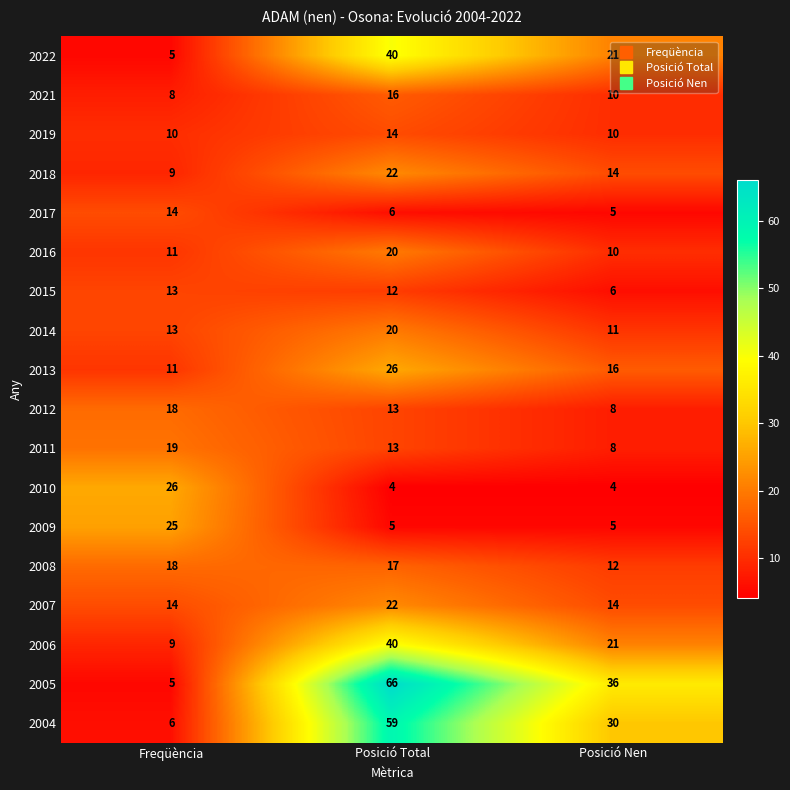

Is it true that 2008 equals 17 at Posició Total?

True